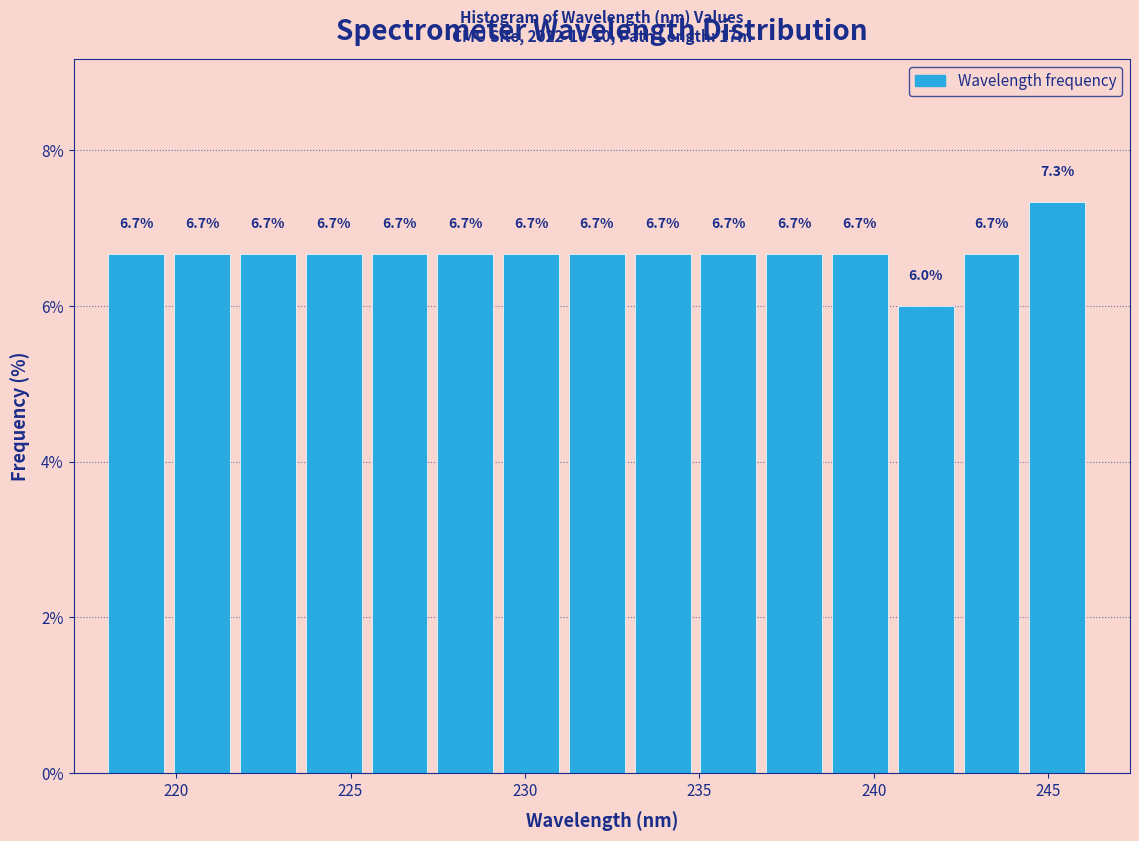

Read against the x-axis, roughly where is the centre of the tallest bar?

245.5